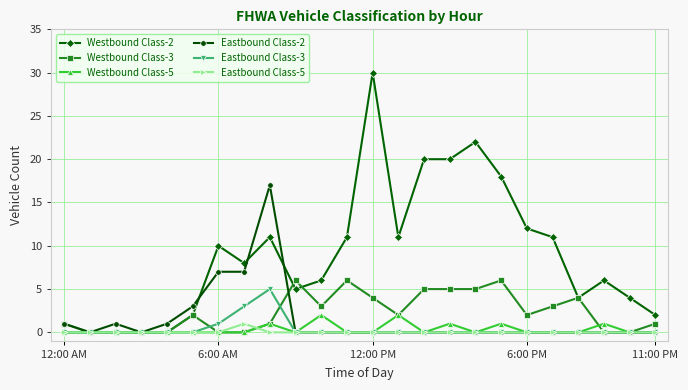

List the series in order of their peak value, highest first.

Westbound Class-2, Eastbound Class-2, Westbound Class-3, Eastbound Class-3, Westbound Class-5, Eastbound Class-5